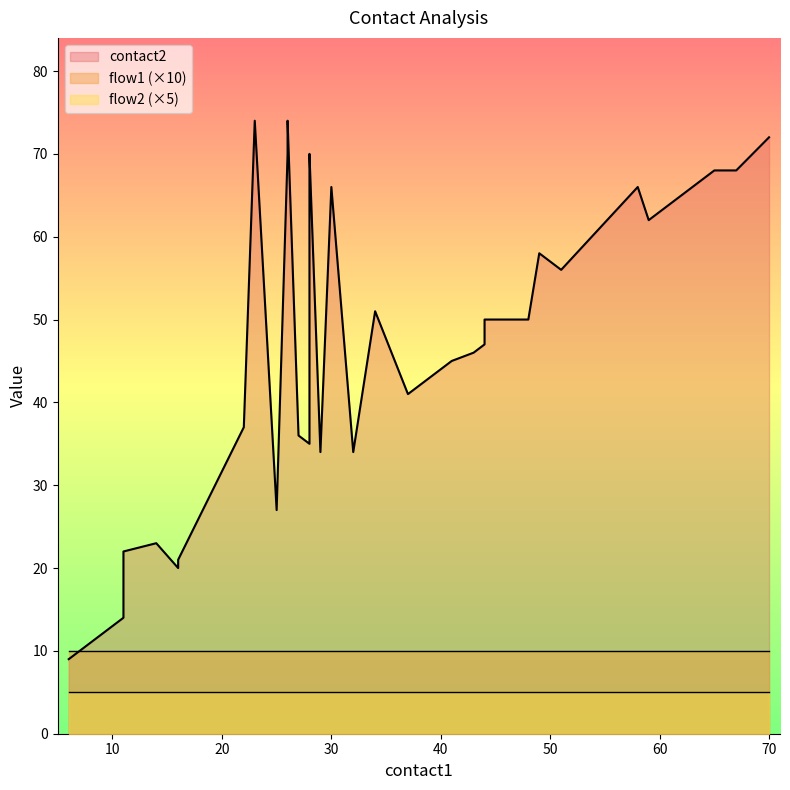

True or false: flow1 and flow2 intersect in this chart.

False